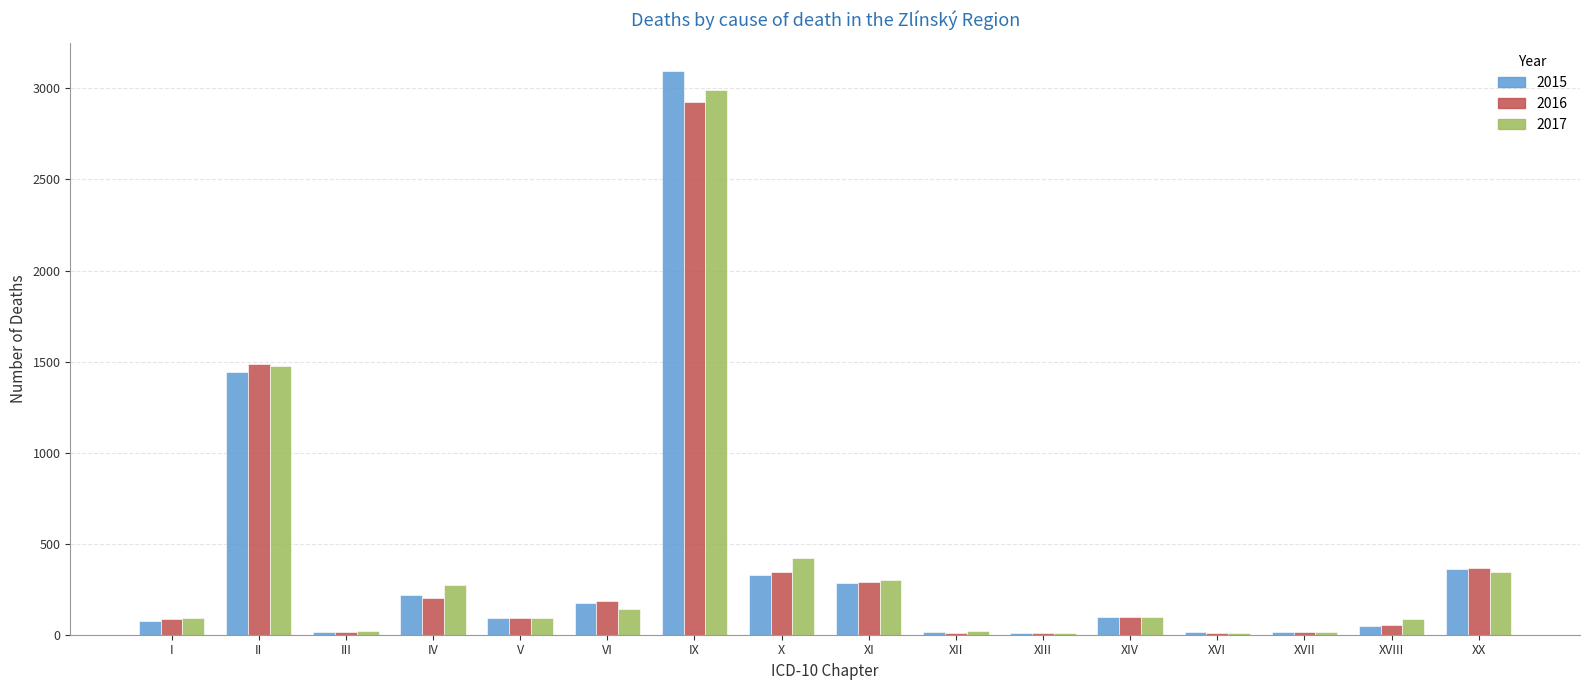

Is the value of 2017 at IV greater than the value of 2015 at II?

No